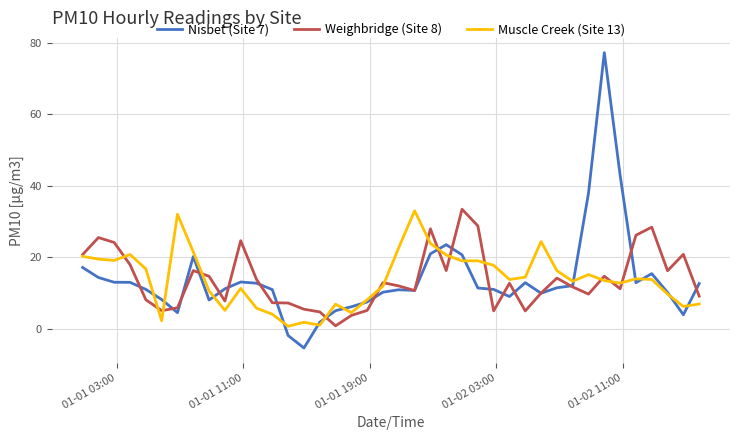

What is the lowest value of the Nisbet (Site 7) series?

-5.4